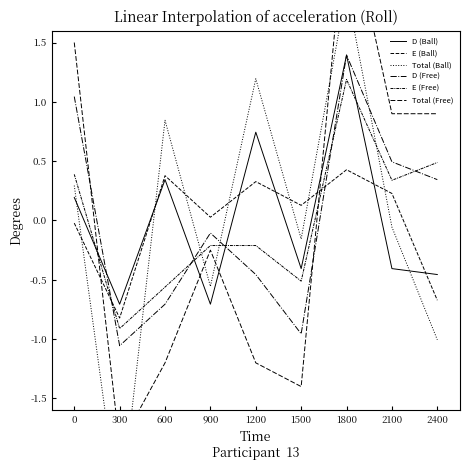

Which series has the widest spread of values?

Total (Free)